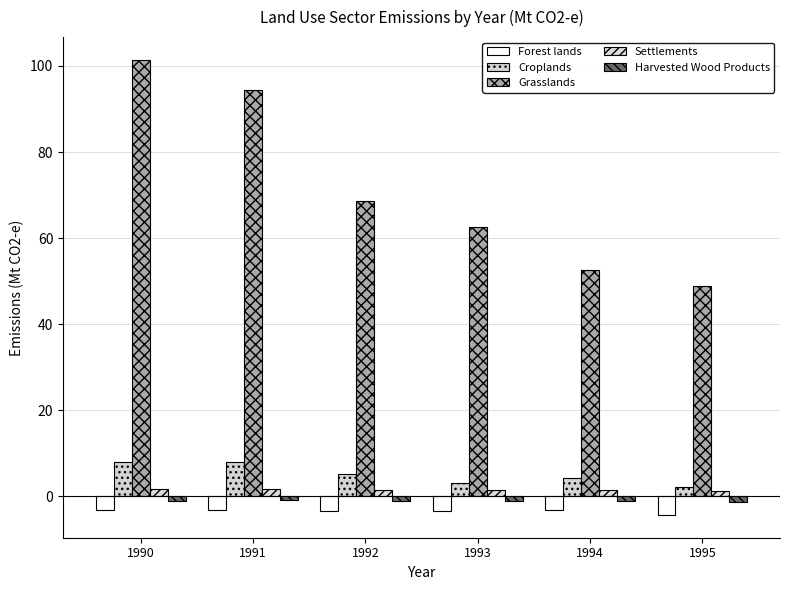

How many bars are there in each group?

5